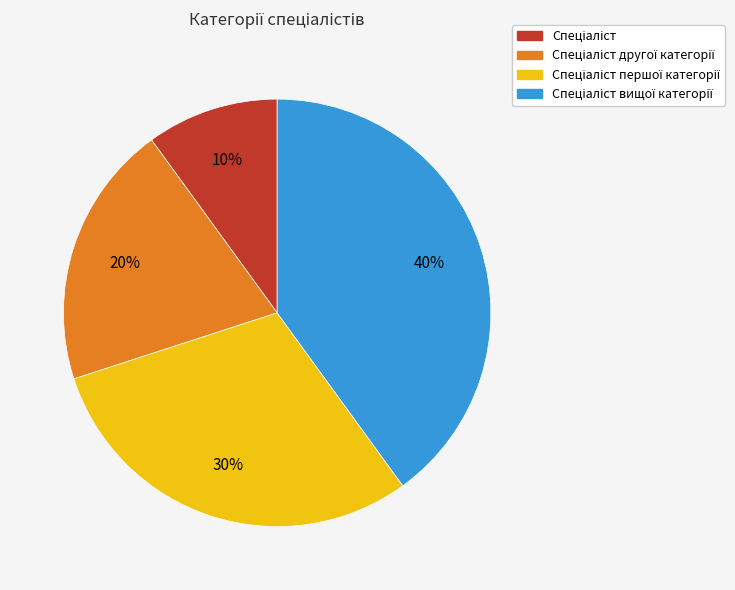

How many segments does this pie chart have?

4